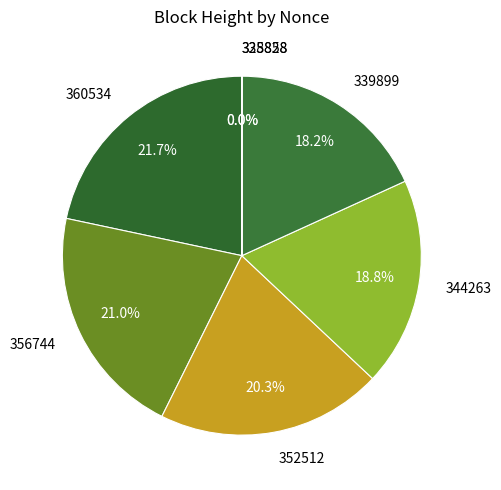

What percentage is NOT represented by 344263?

81.2%